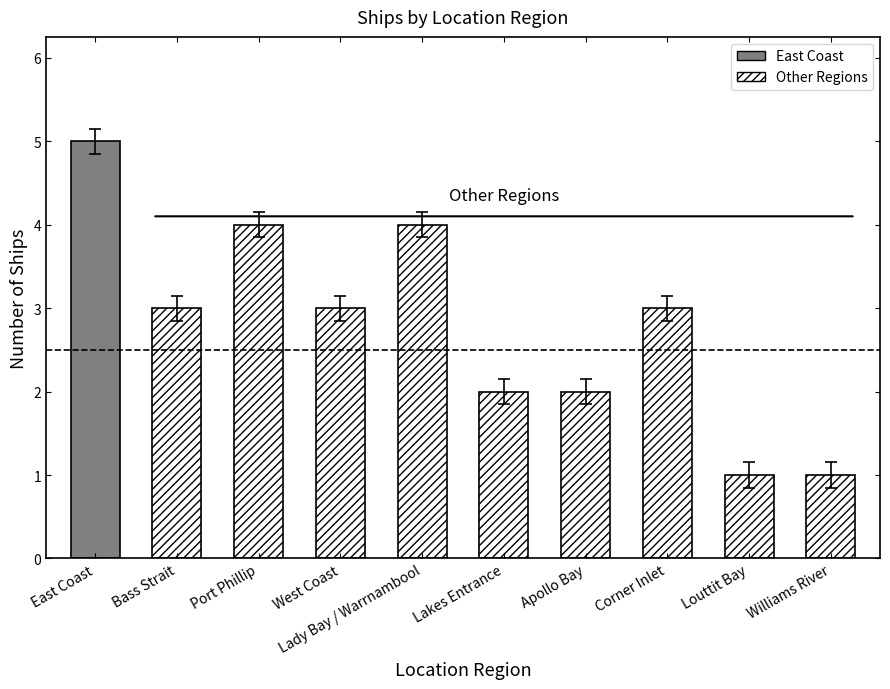

At which category does the chart reach its minimum across all series?

Louttit Bay